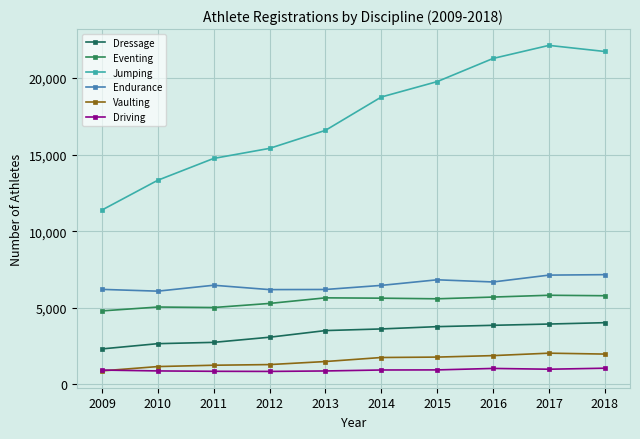

Between 2009 and 2014, which is larger?

2014